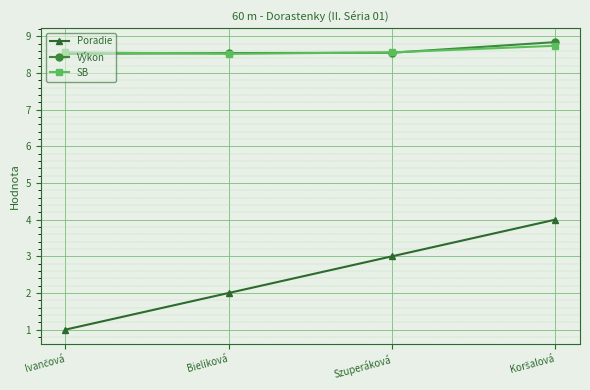

The value of Výkon at Bieliková is 4.7. True or false?

False